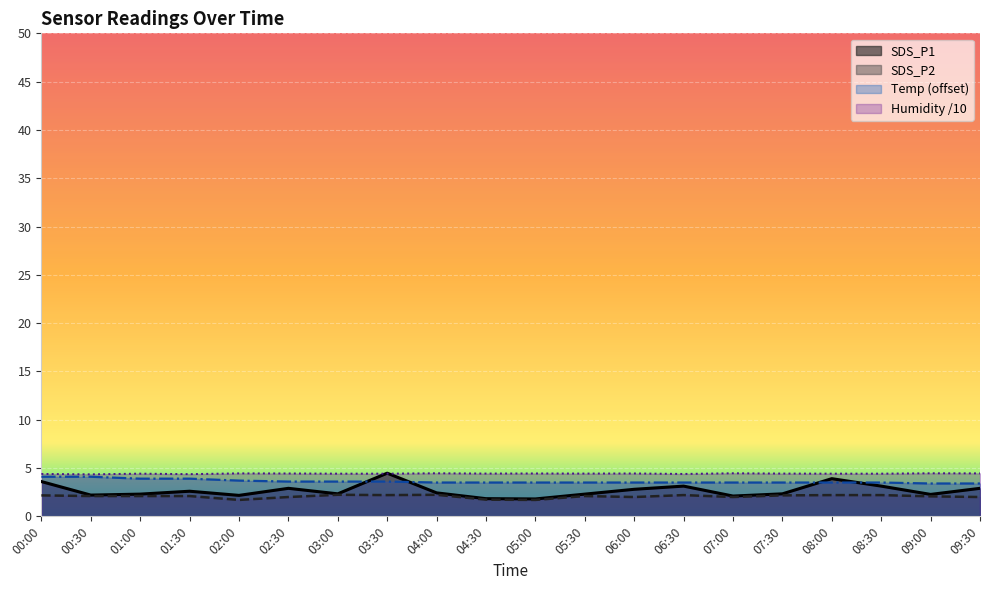

List the series in order of their overall mean, lowest first.

SDS_P2, SDS_P1, Temp (offset), Humidity /10